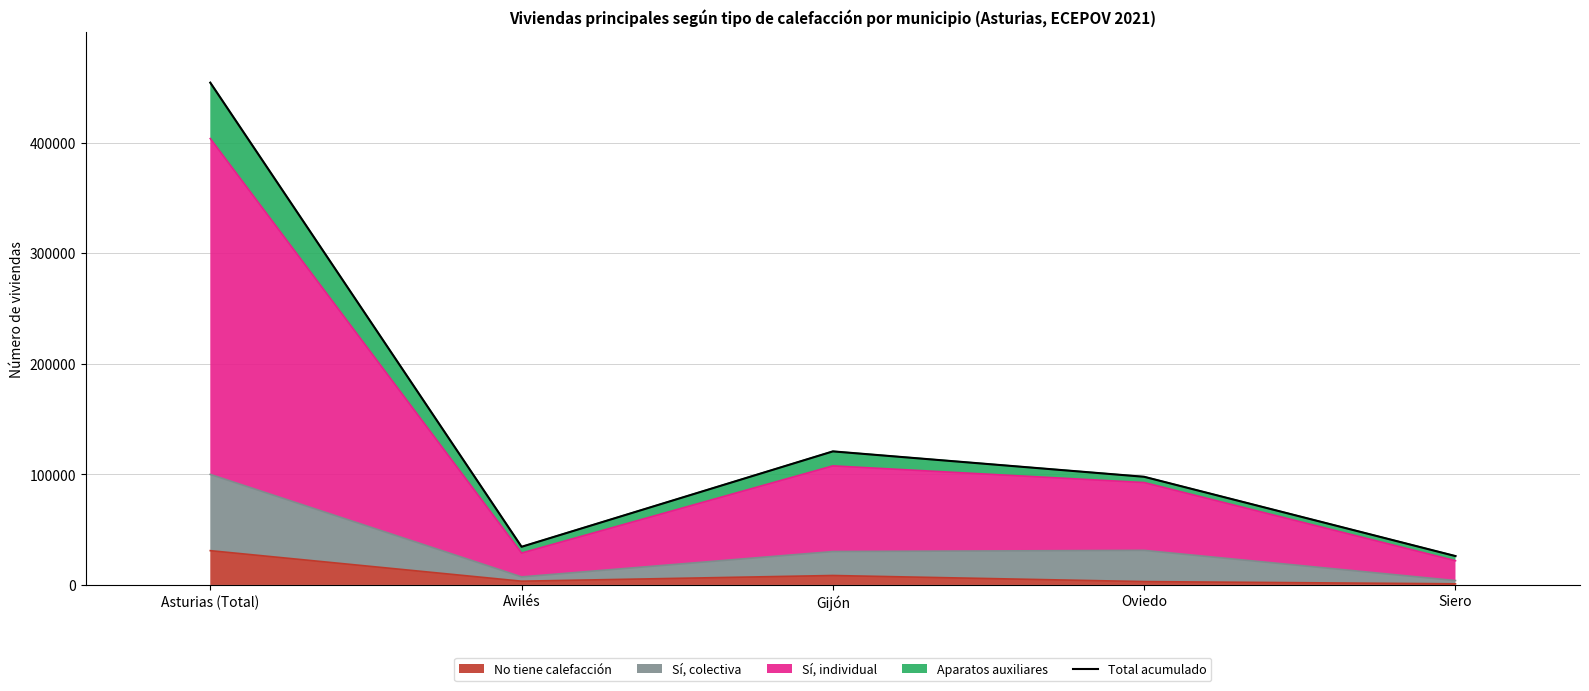

At which label does No tiene calefacción reach its peak?

Asturias (Total)